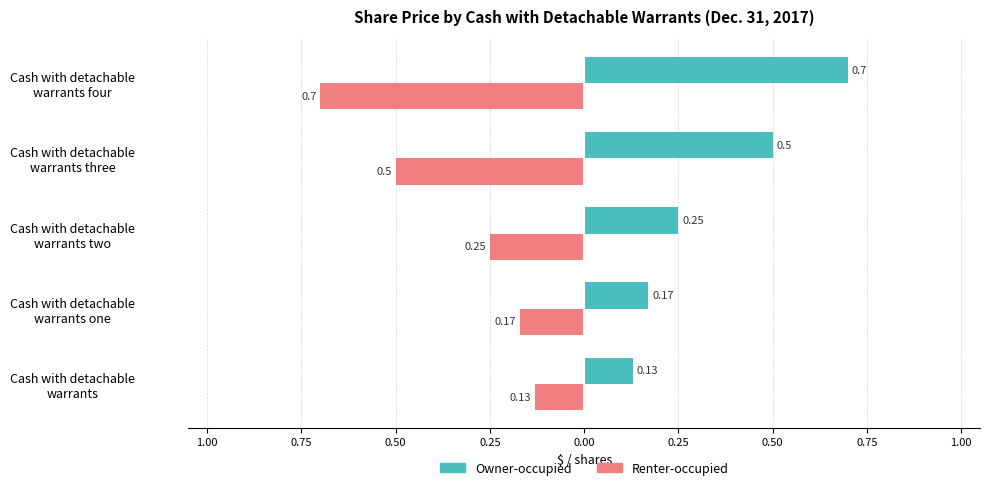

Reading left to right, transcribe all the data shown in this chart.

Owner-occupied: 0.1	0.2	0.2	0.5	0.7
Renter-occupied: -0.1	-0.2	-0.2	-0.5	-0.7